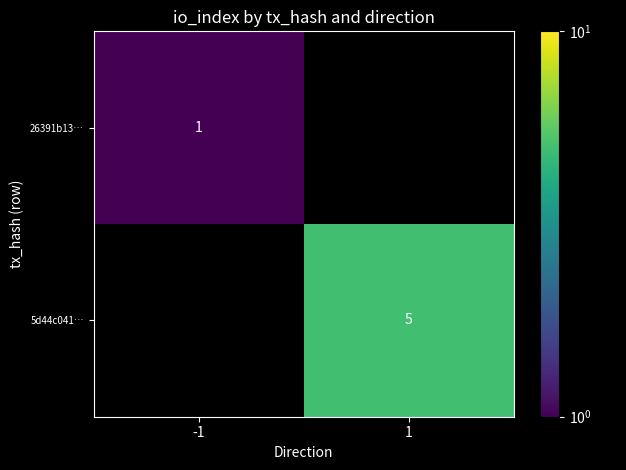

The value of 5d44c041… at 1 is 2. True or false?

False